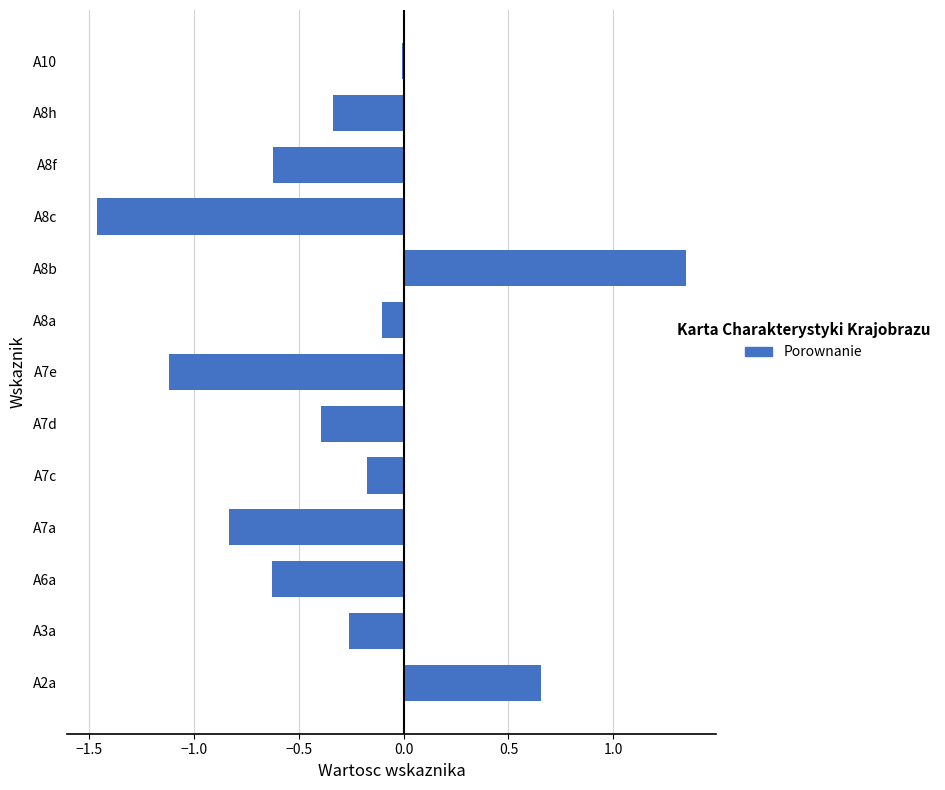

Which category has the highest value across all series?

A8b